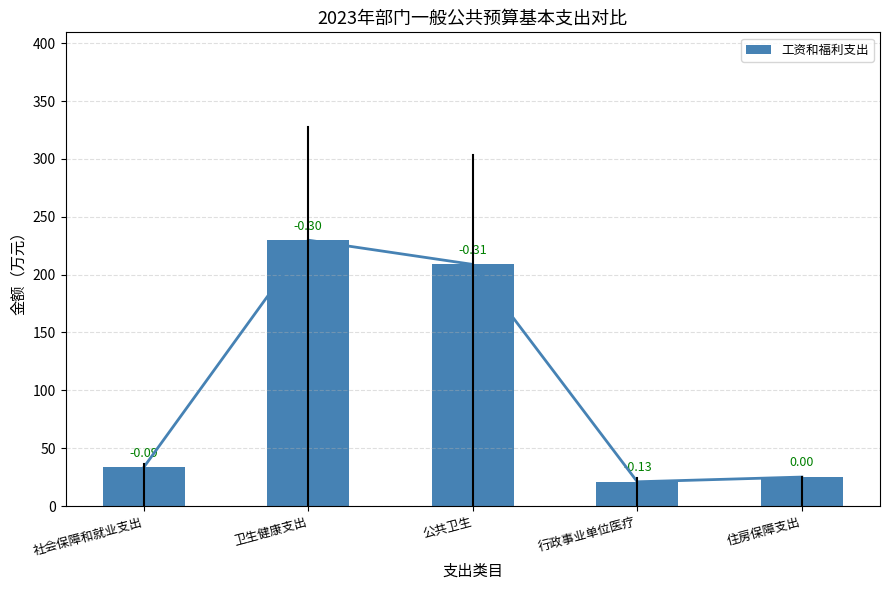

What is the difference between the second highest and minimum values?

187.9